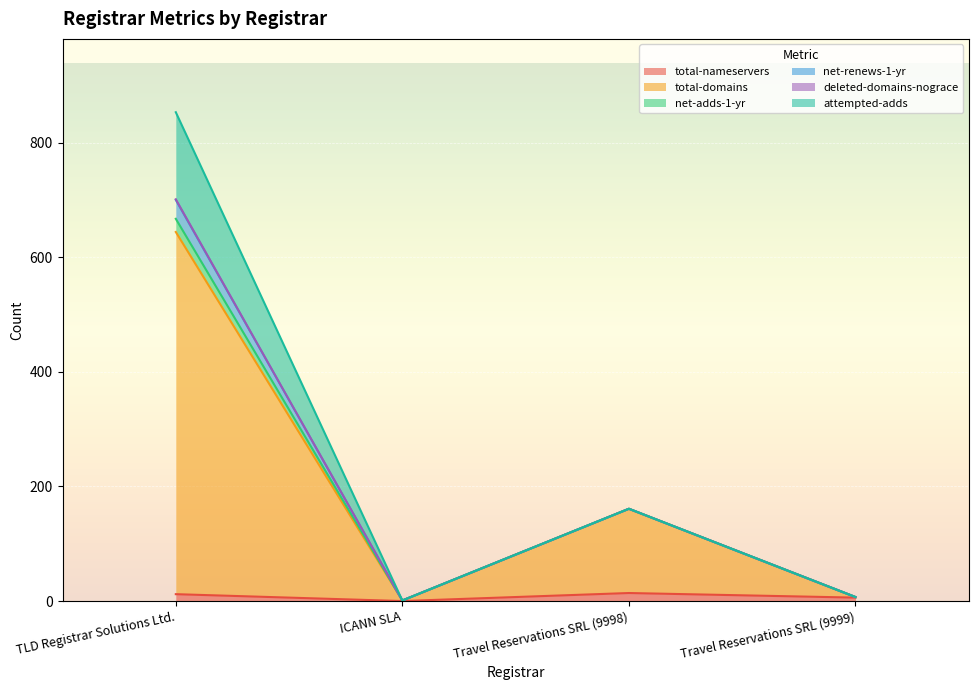

True or false: net-adds-1-yr has more than 0 interior local peaks.

True